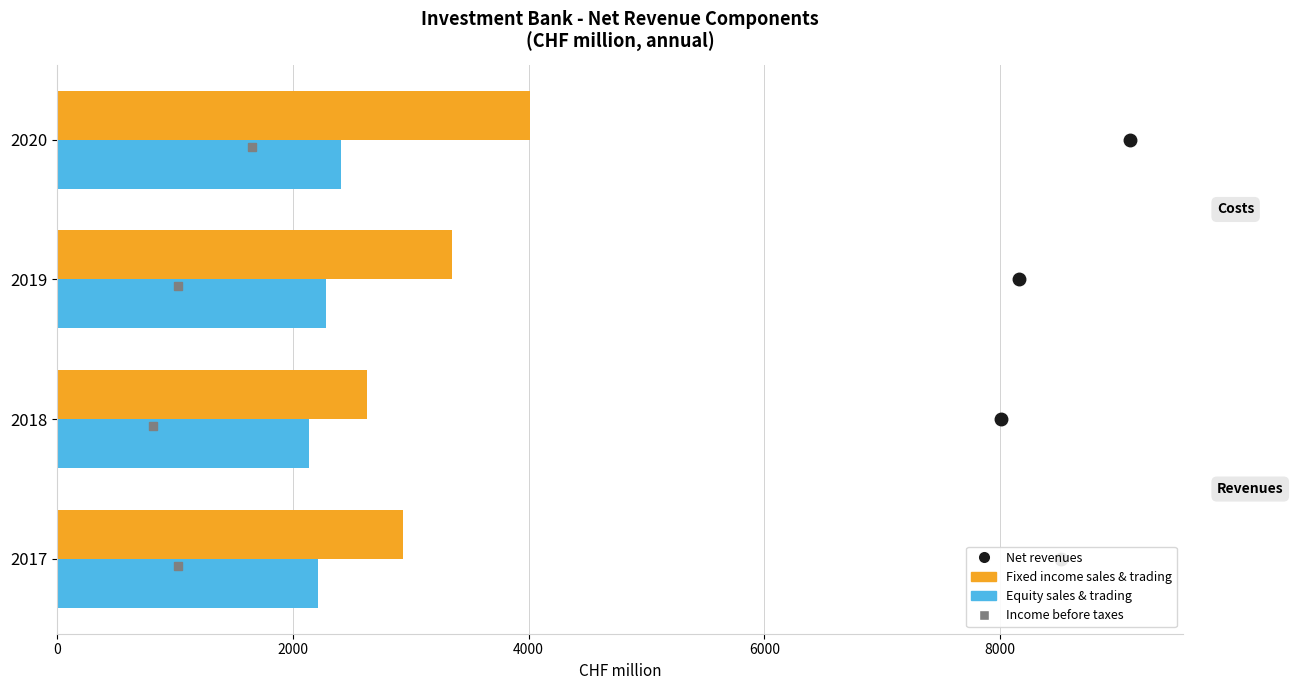

The value of Fixed income sales & trading at 2017 is 1903. True or false?

False